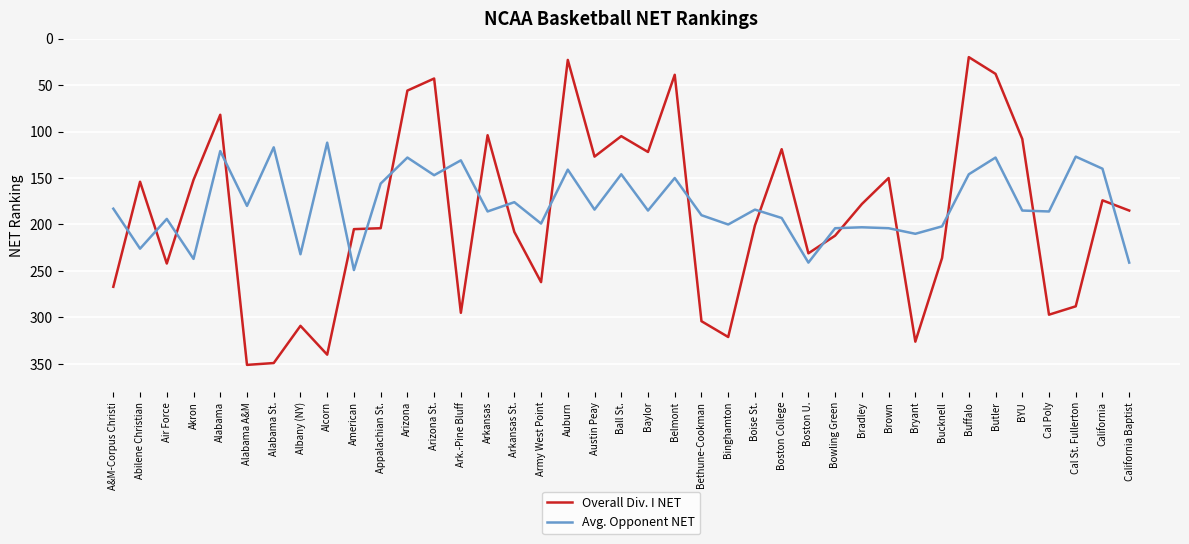

At Bucknell, list the series in order from smallest to largest.

Avg. Opponent NET, Overall Div. I NET